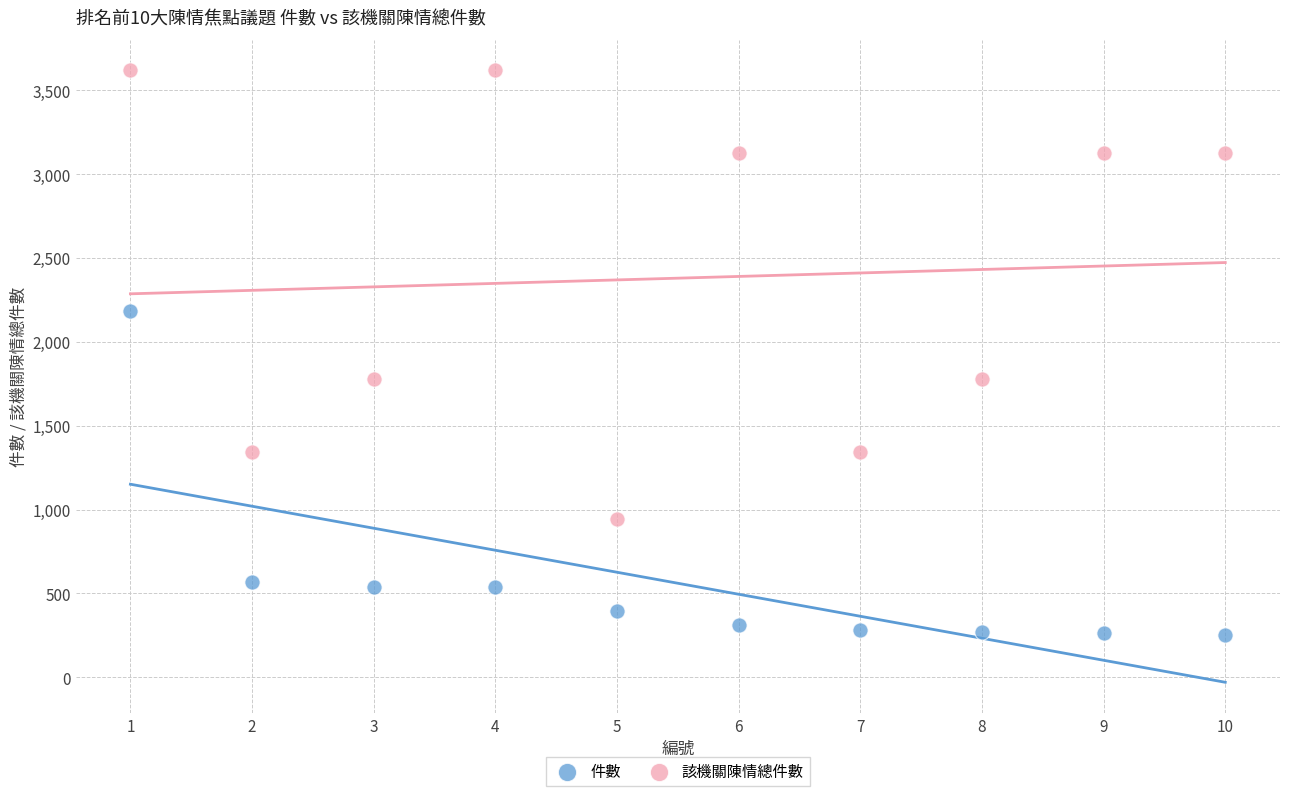

Which series contains the highest Y value?

該機關陳情總件數